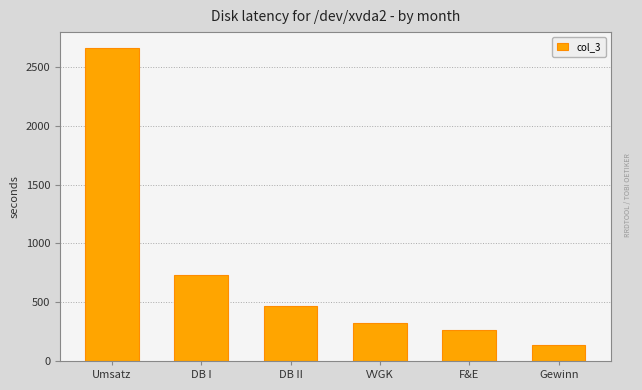

What value does the data have at Umsatz?

2666.0